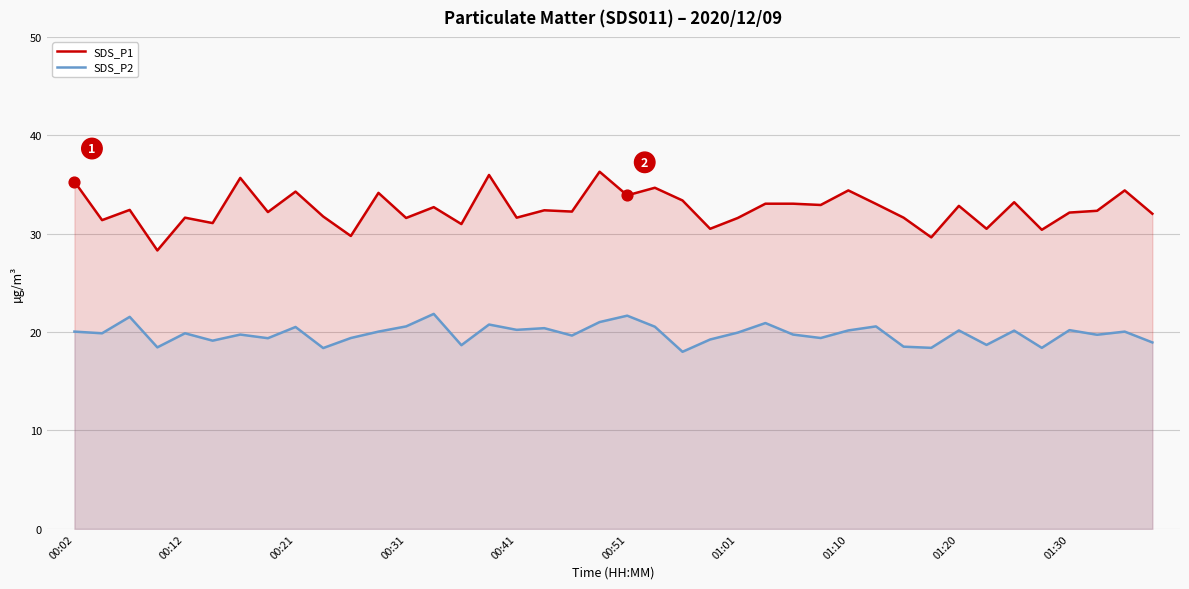

Which series reaches the maximum Y coordinate?

SDS_P1